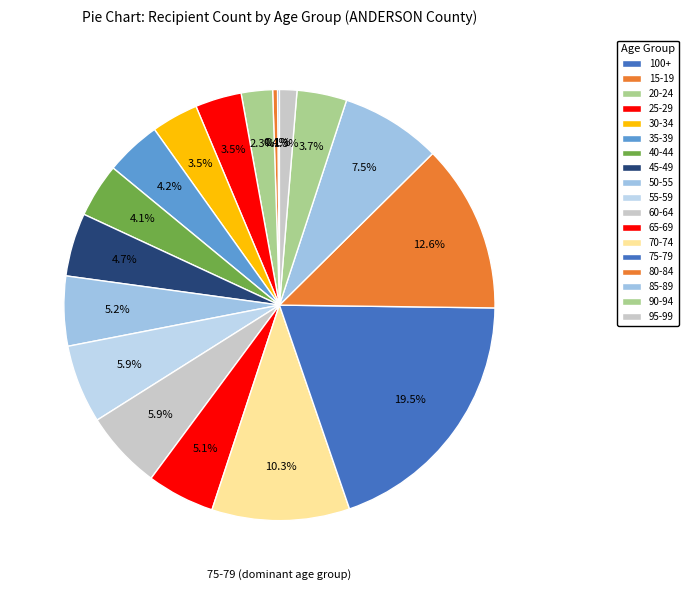

To the nearest percent, what portion does 30-34 represent?

4%